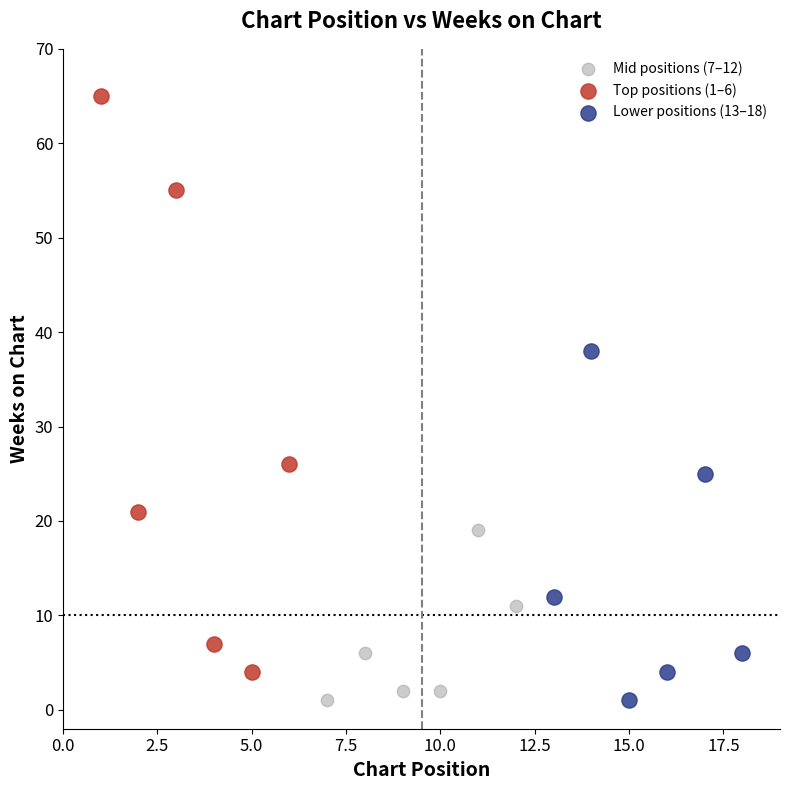

Which series reaches the maximum Y coordinate?

Top positions (1–6)